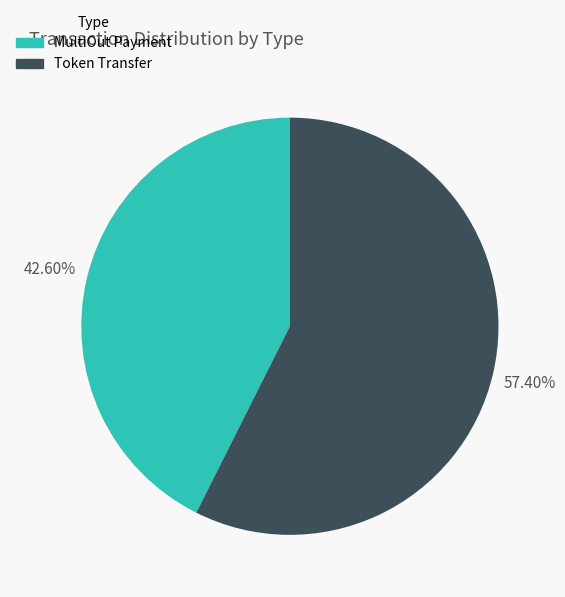

Is there any slice that represents more than half of the pie?

Yes